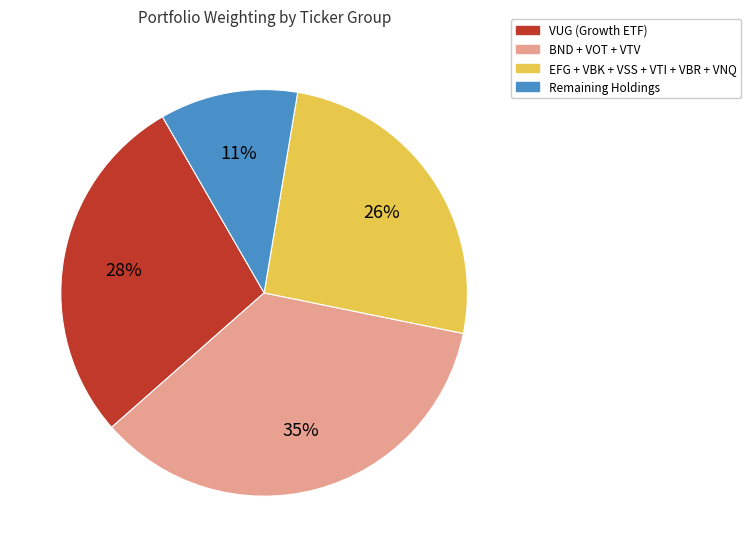

Count the number of slices in the pie.

4